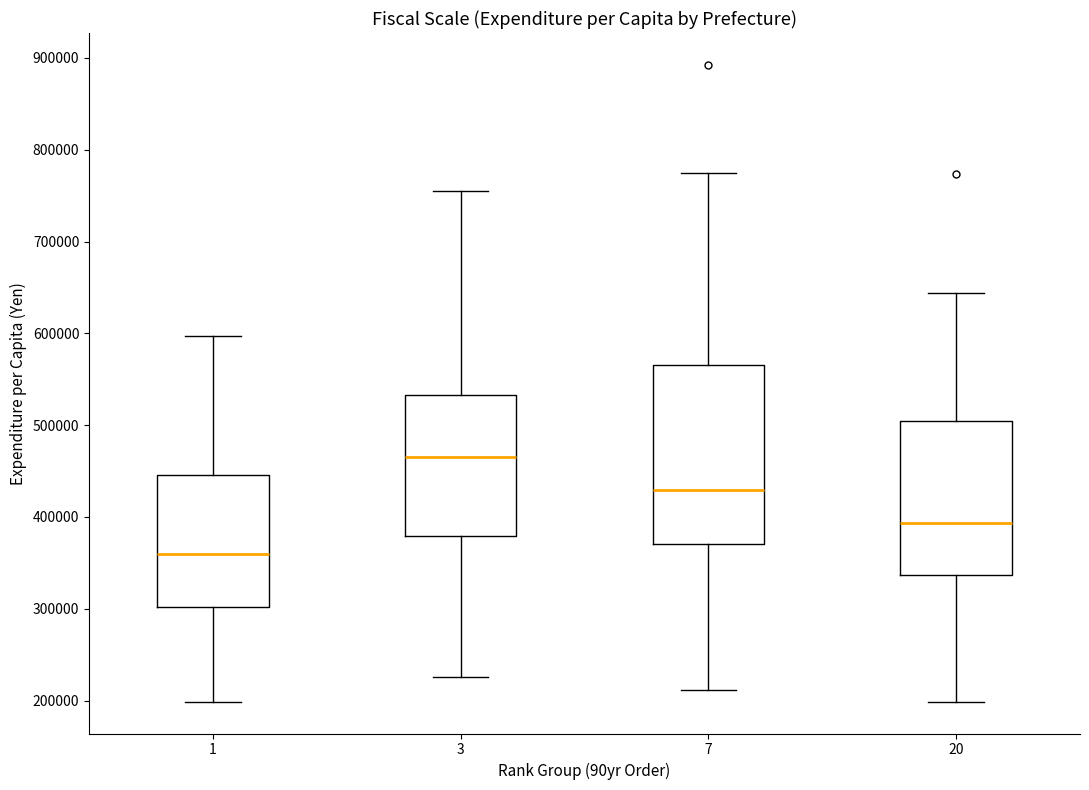

Comparing the boxes themselves (not the whiskers), which one is the tallest?

7